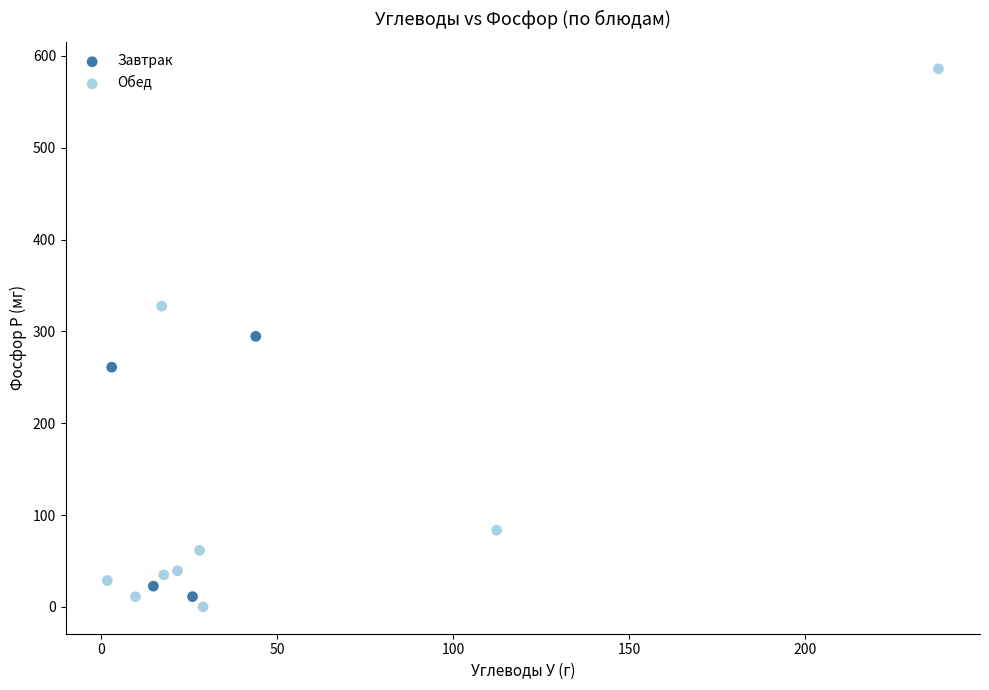

Which series reaches the maximum Y coordinate?

Обед